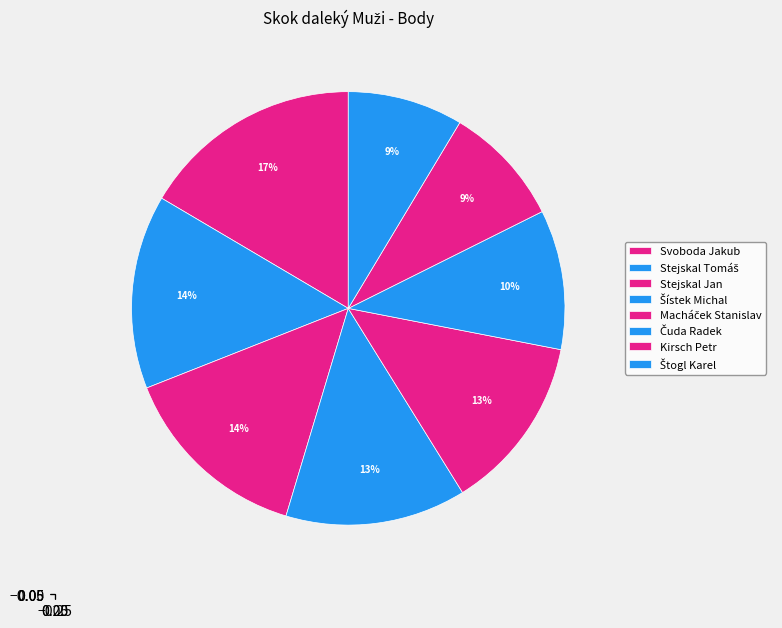

Count the number of slices in the pie.

8